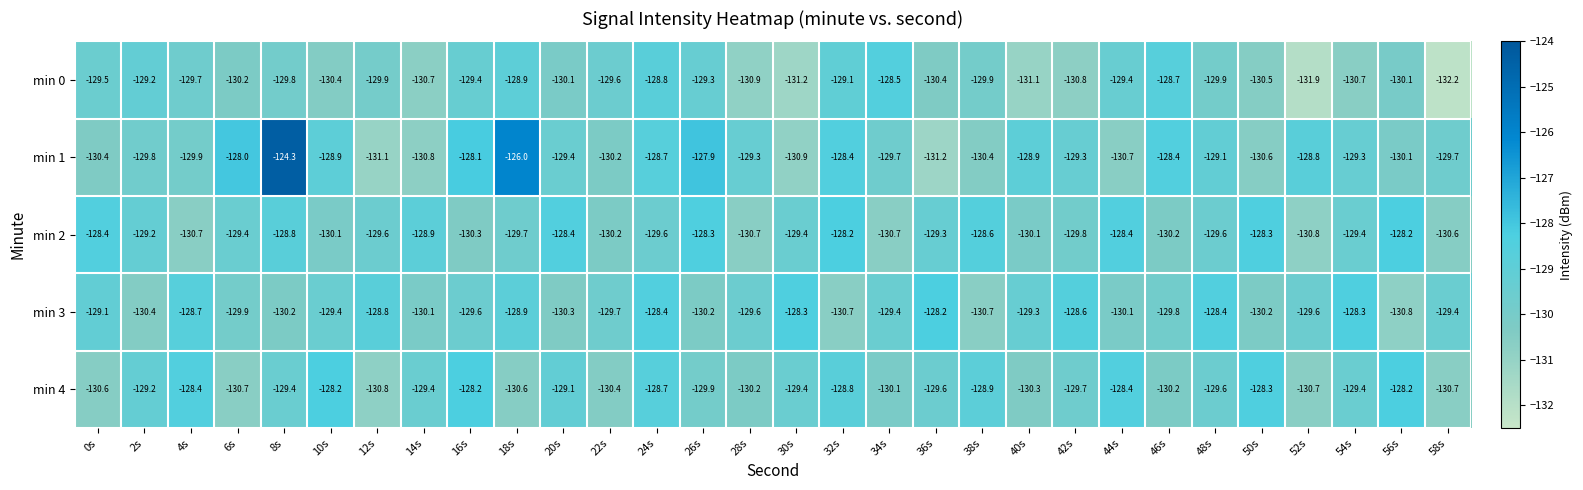

Which series has the largest range (max minus min)?

min 1